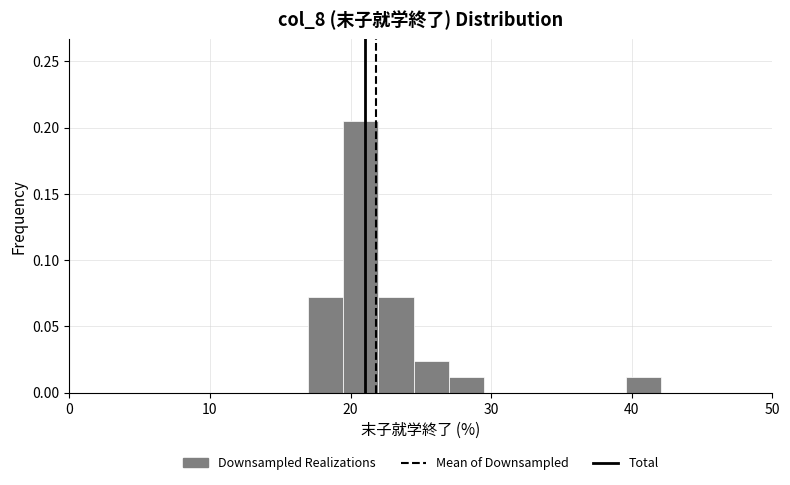

Around what value on the x-axis is the tallest bar? Give the approximate position of its centre, as read against the axis.

21